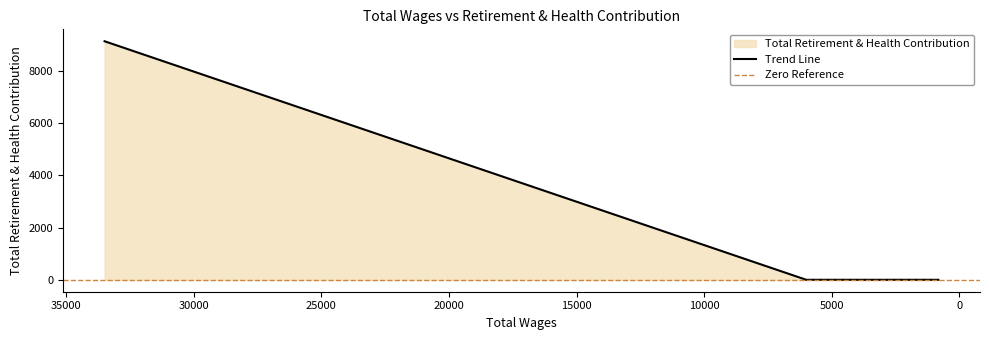

Which has a higher value, 824.0 or 33497.0?

33497.0